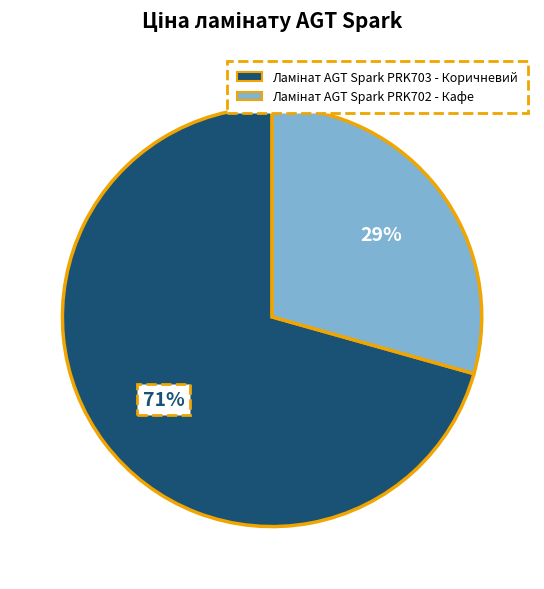

Is there any slice that represents more than half of the pie?

Yes